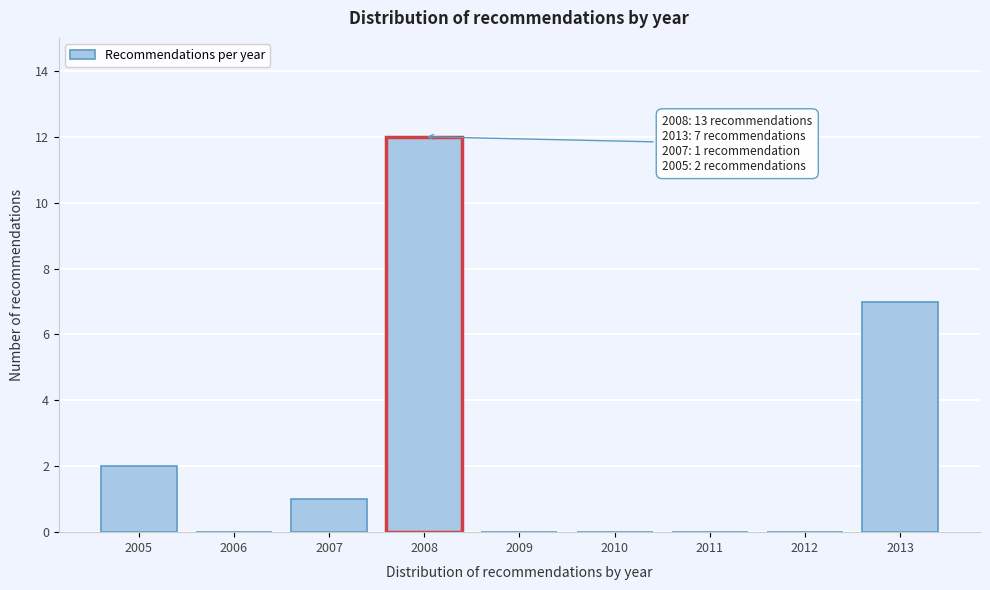

Reading left to right, transcribe all the data shown in this chart.

2005=2	2006=0	2007=1	2008=12	2009=0	2010=0	2011=0	2012=0	2013=7